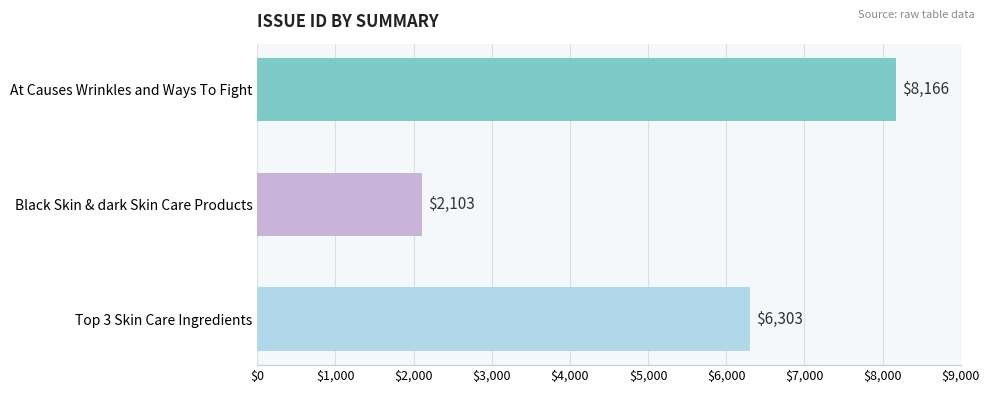

The value at Top 3 Skin Care Ingredients is 6303. True or false?

True